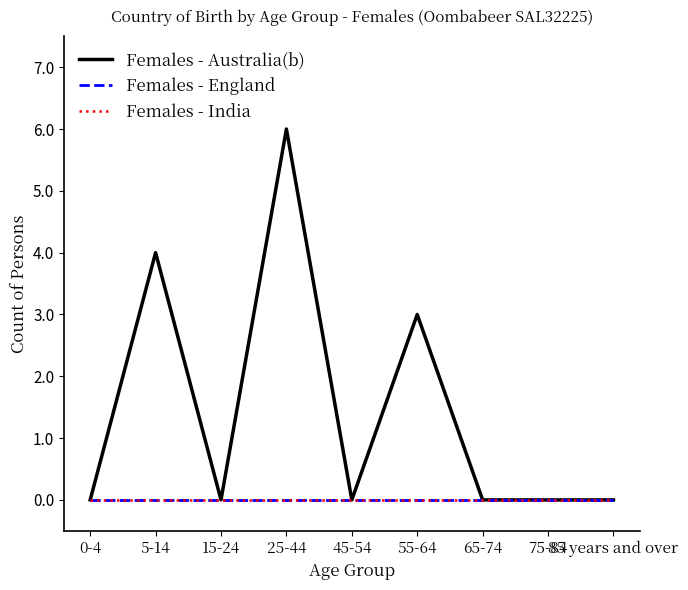

Is this an area chart (filled region under the line)?

No